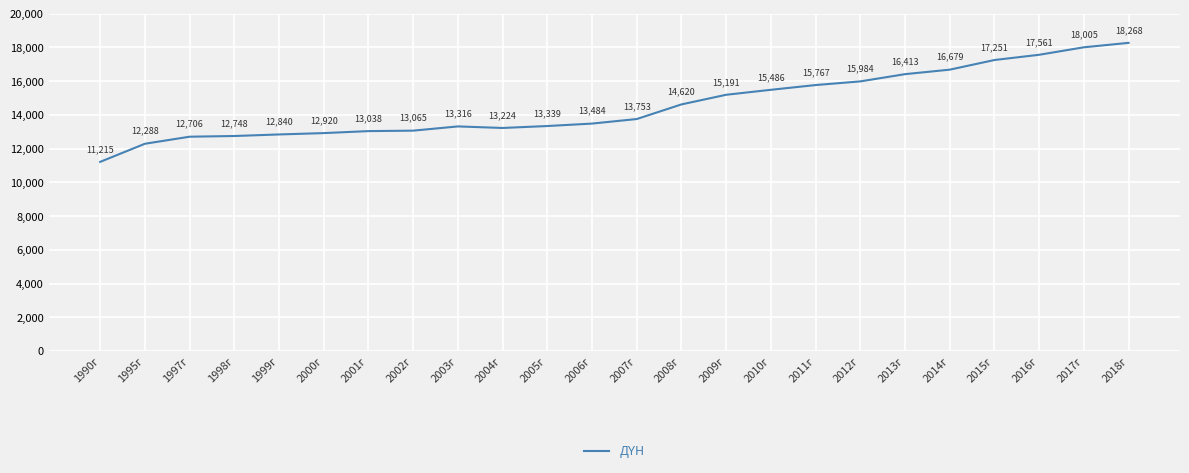

Does the chart display data point markers on the line(s)?

No